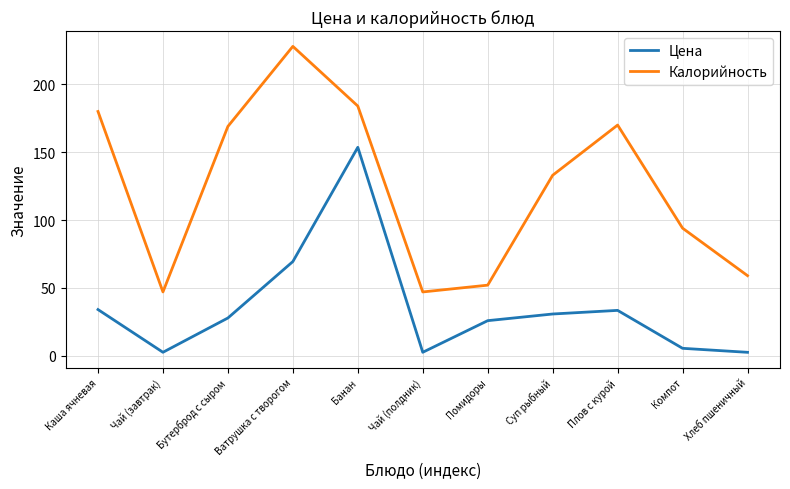

What are all the series names shown in the legend?

Цена, Калорийность